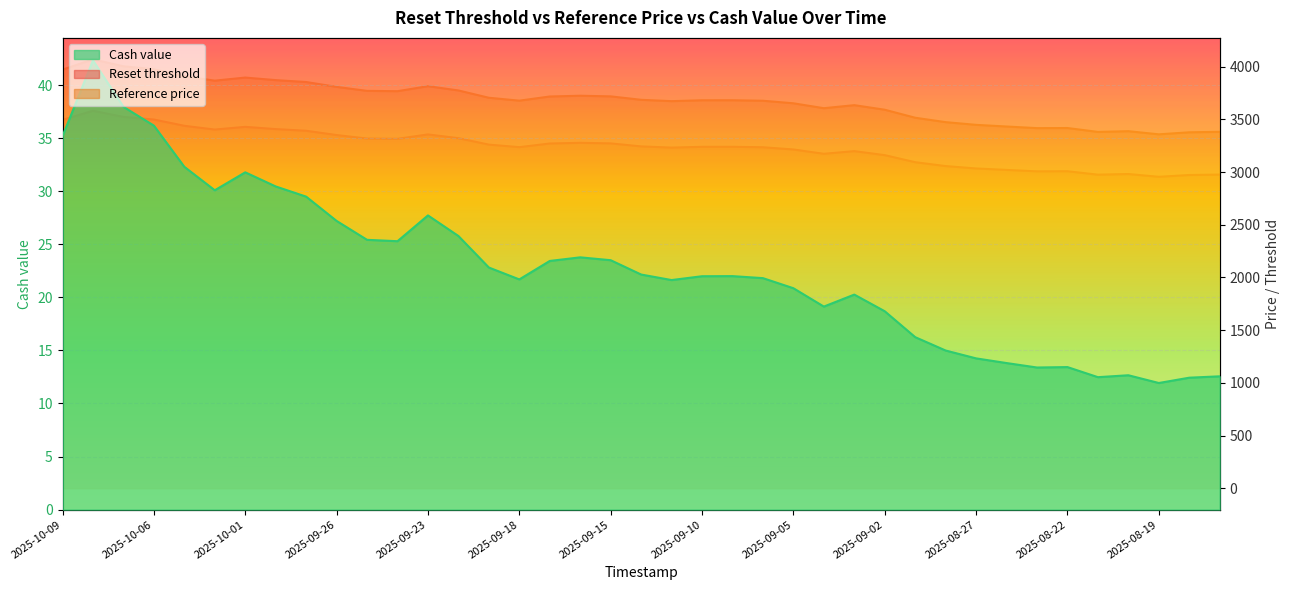

What are all the series names shown in the legend?

Reset threshold, Reference price, Cash value